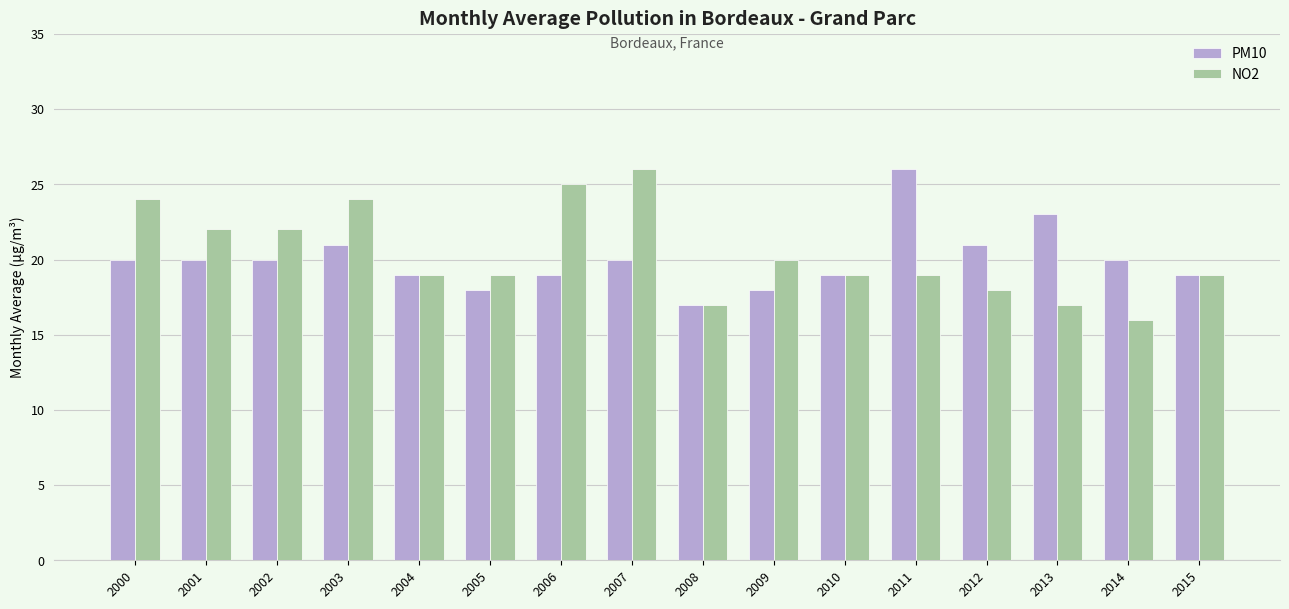

How many bars are there in total?

32